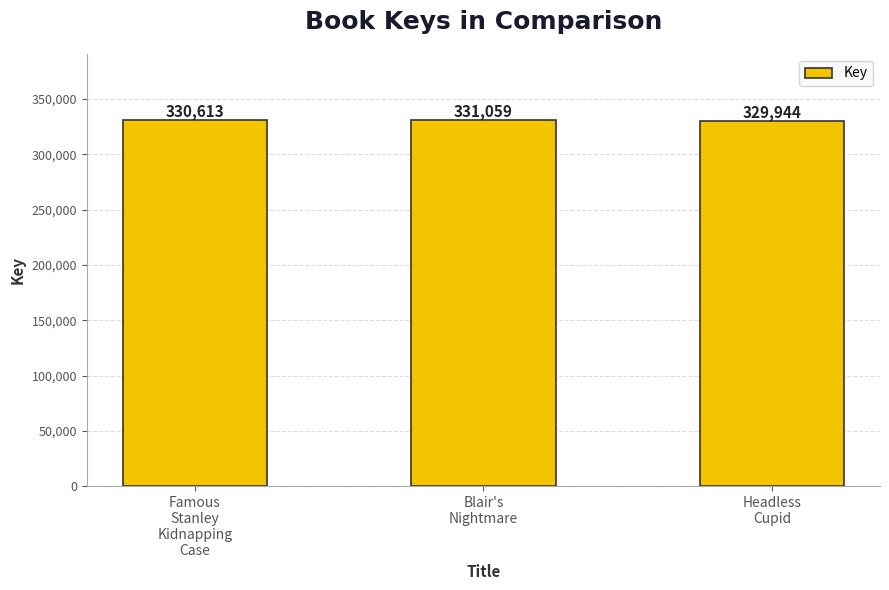

Between Headless
Cupid and Blair's
Nightmare, which is larger?

Blair's
Nightmare